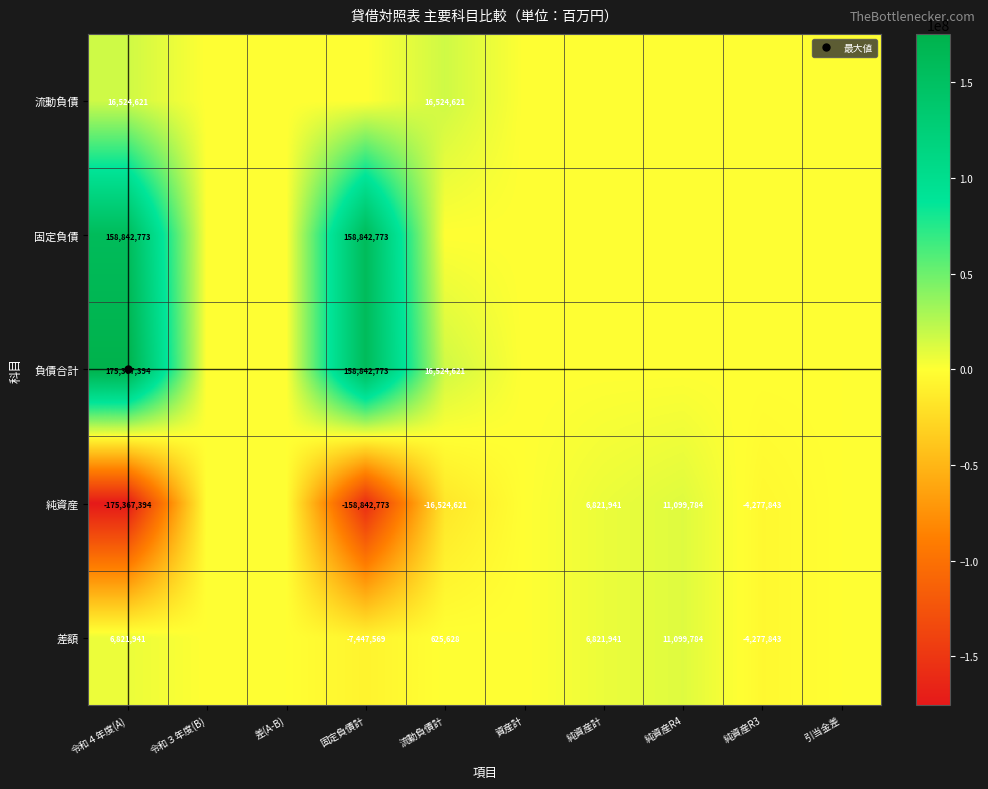

At 令和３年度(B), list the series in order from largest to smallest.

流動負債, 固定負債, 負債合計, 純資産, 差額